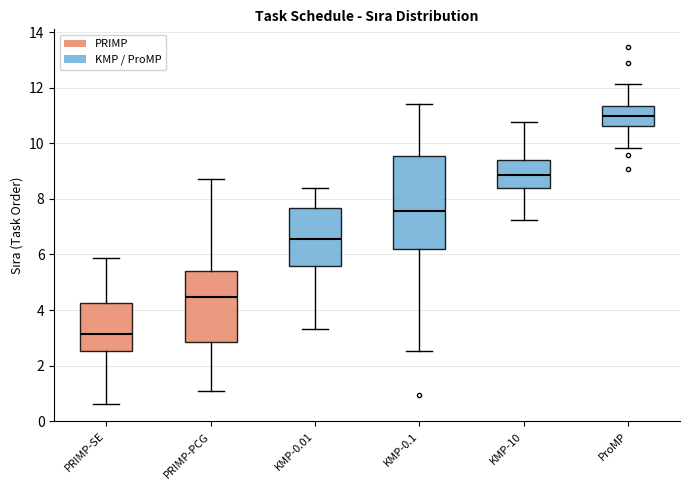

Reading left to right, read every box against the y-axis: the position of its median line, the range the box covers, and the ends of its whiskers. The values are not printed on the chart, so give them approximately, as read against the axis.

PRIMP-SE: median 3.2, box 2.6 to 4.2, whiskers 0.6 to 5.8
PRIMP-PCG: median 4.4, box 2.8 to 5.4, whiskers 1.0 to 8.8
KMP-0.01: median 6.6, box 5.6 to 7.6, whiskers 3.4 to 8.4
KMP-0.1: median 7.6, box 6.2 to 9.6, whiskers 2.6 to 11.4
KMP-10: median 8.8, box 8.4 to 9.4, whiskers 7.2 to 10.8
ProMP: median 11.0, box 10.6 to 11.4, whiskers 9.8 to 12.2